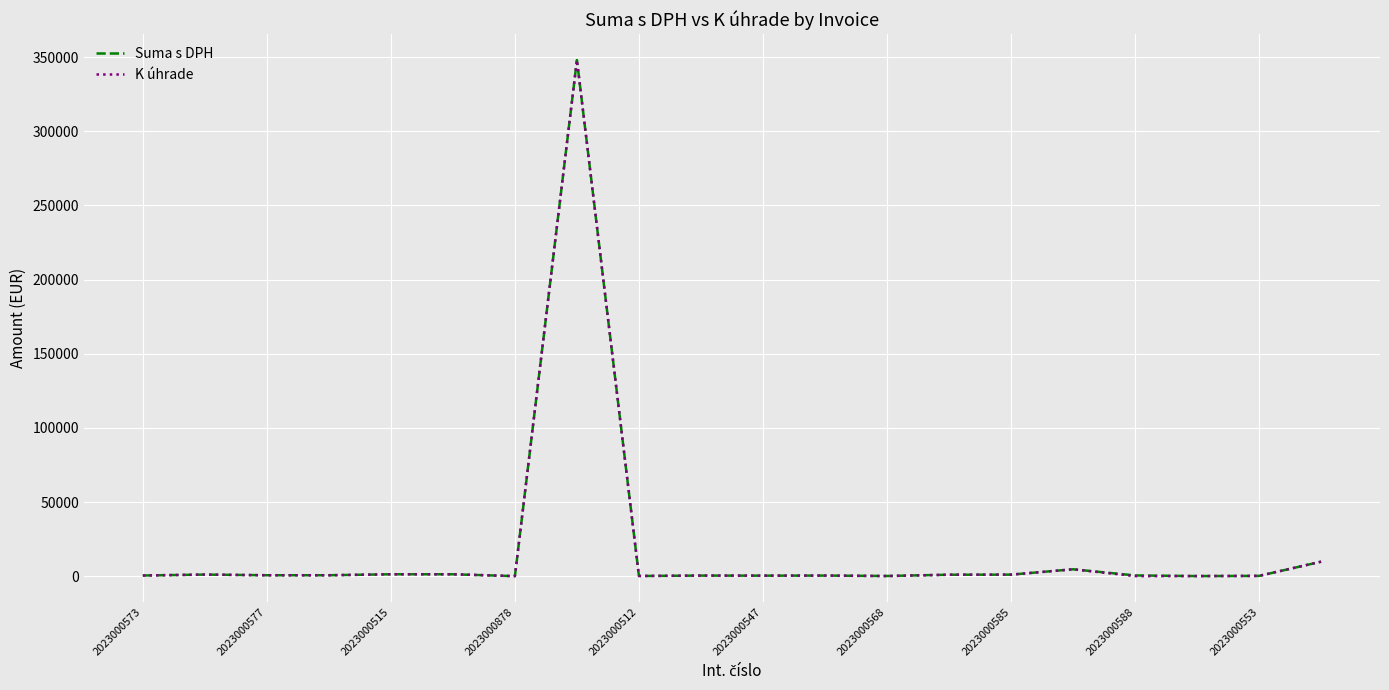

What is the greatest value displayed?

348016.0